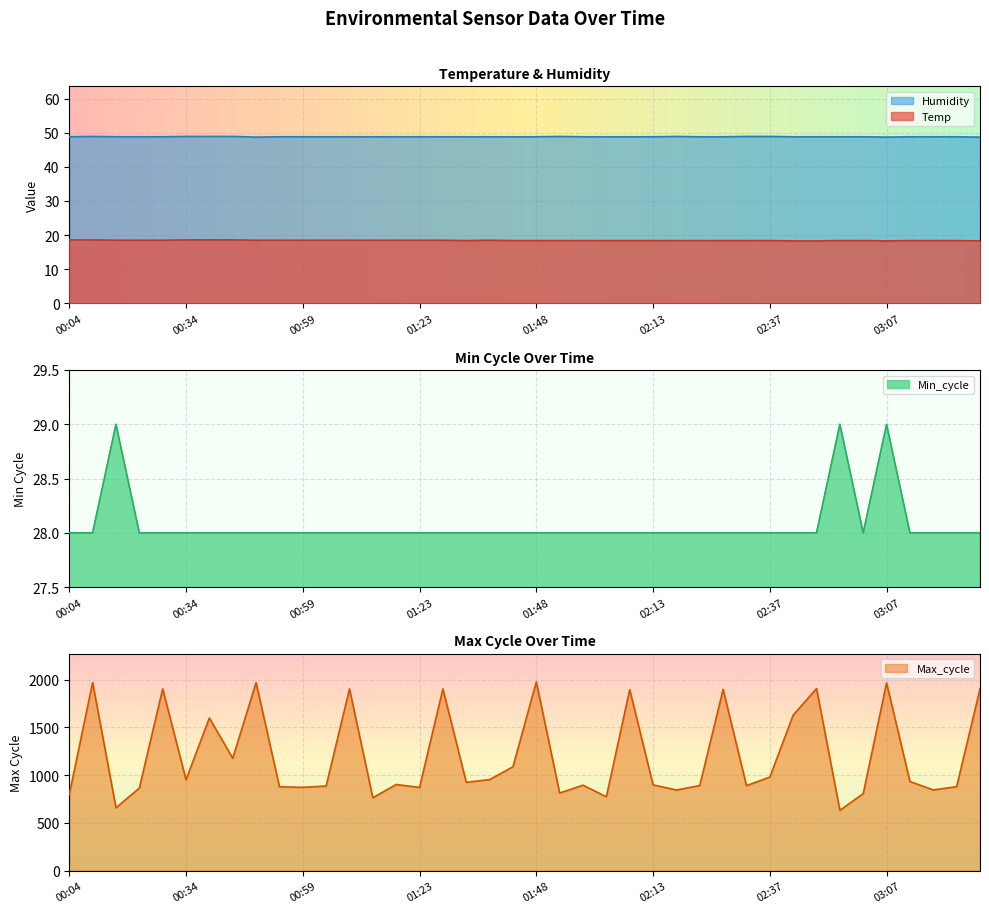

What is the difference between the second highest and minimum values in the Max_cycle series?

1338